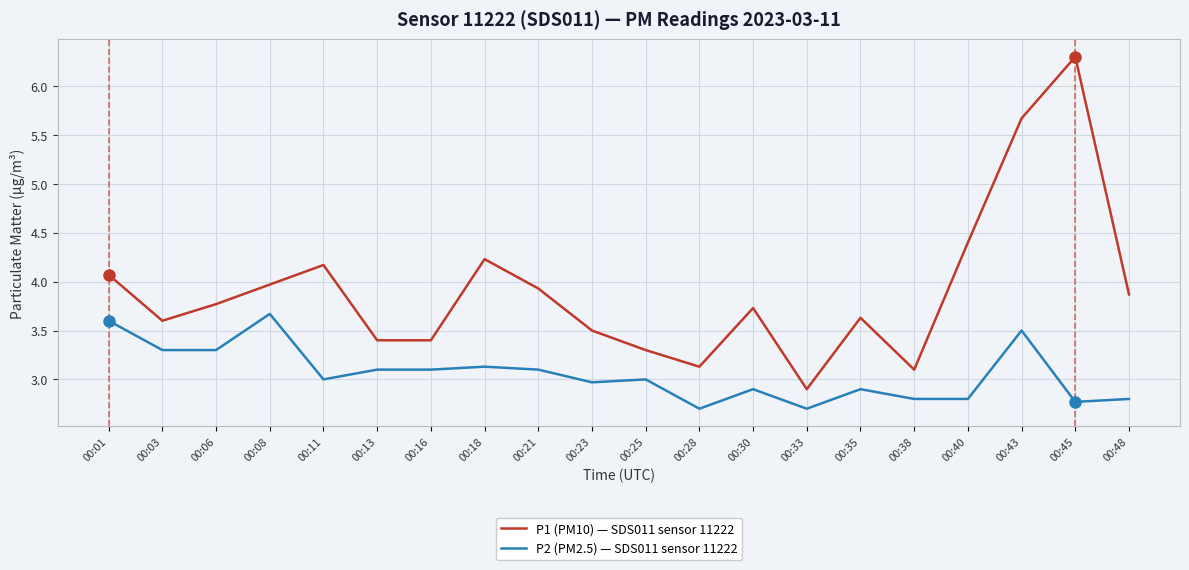

Rank the series by their average value, from highest to lowest.

P1 (PM10) — SDS011 sensor 11222, P2 (PM2.5) — SDS011 sensor 11222